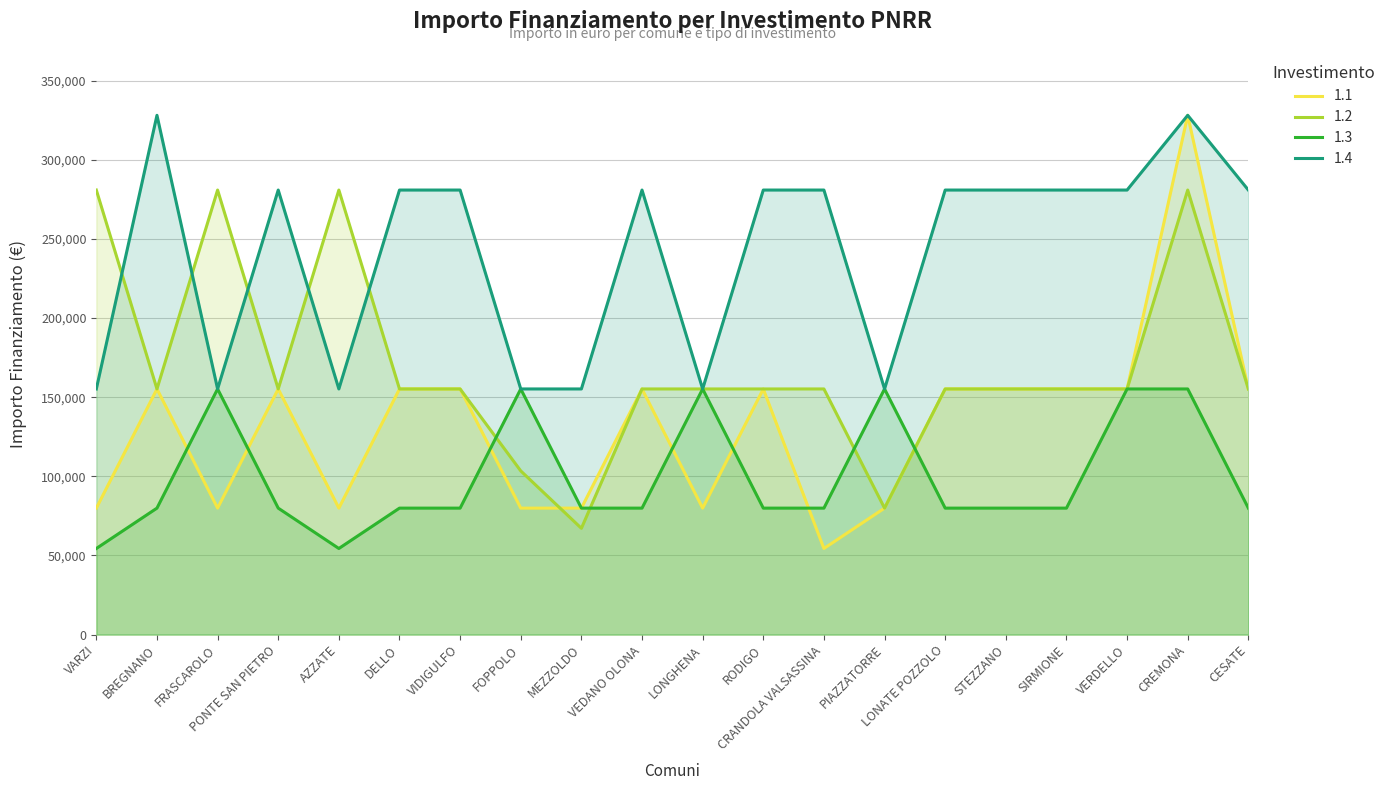

Where is the first local maximum for 1.1?

BREGNANO